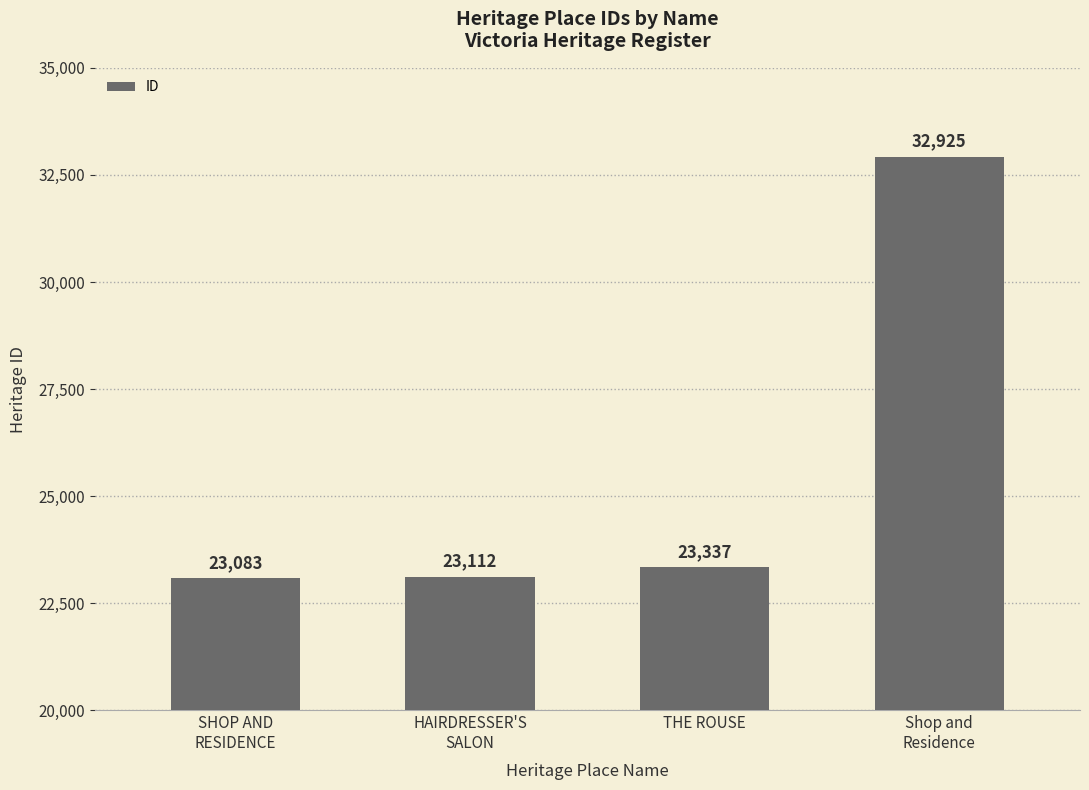

The value at THE ROUSE is 23337. True or false?

True